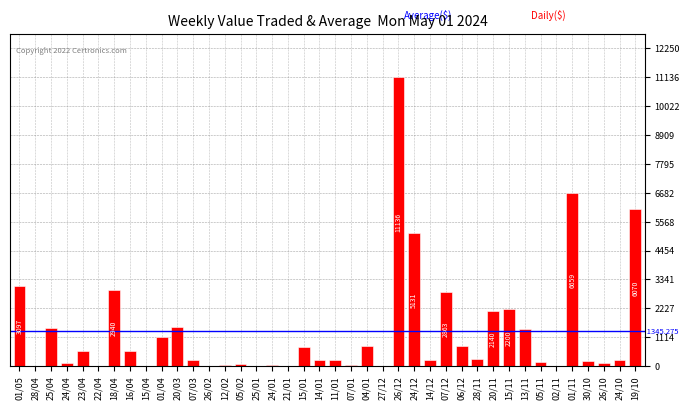

What is the ratio of the value at 16/04 to the value at 11/01?

2.3